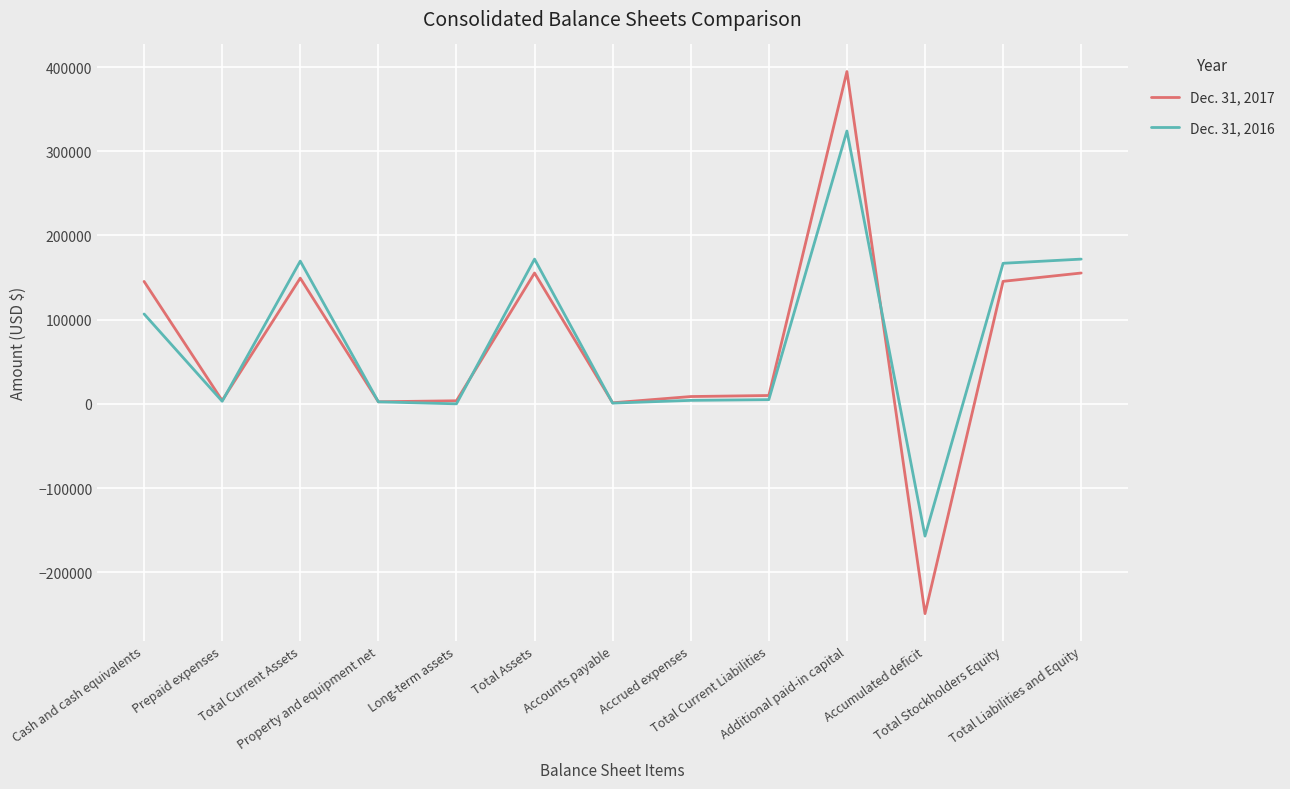

Which series has the largest range (max minus min)?

Dec. 31, 2017